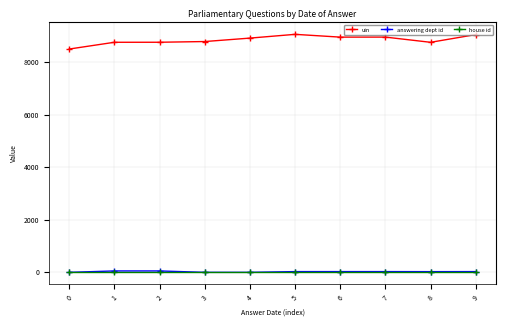

True or false: answering dept id and uin intersect in this chart.

False